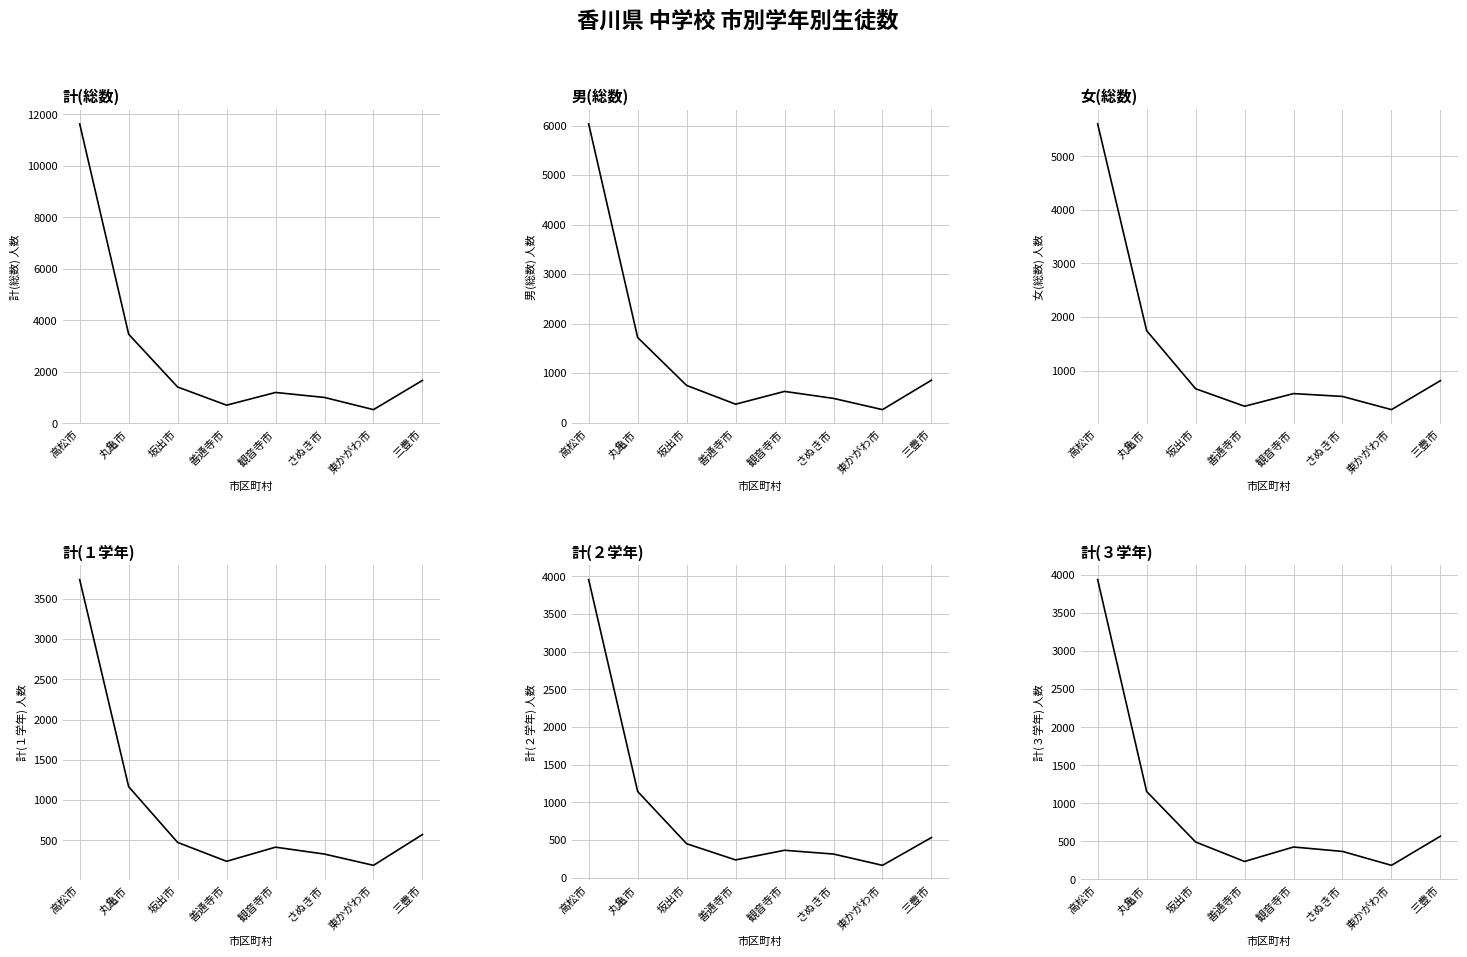

List the series in order of their peak value, highest first.

計(総数), 男(総数), 女(総数), 計(２学年), 計(３学年), 計(１学年)